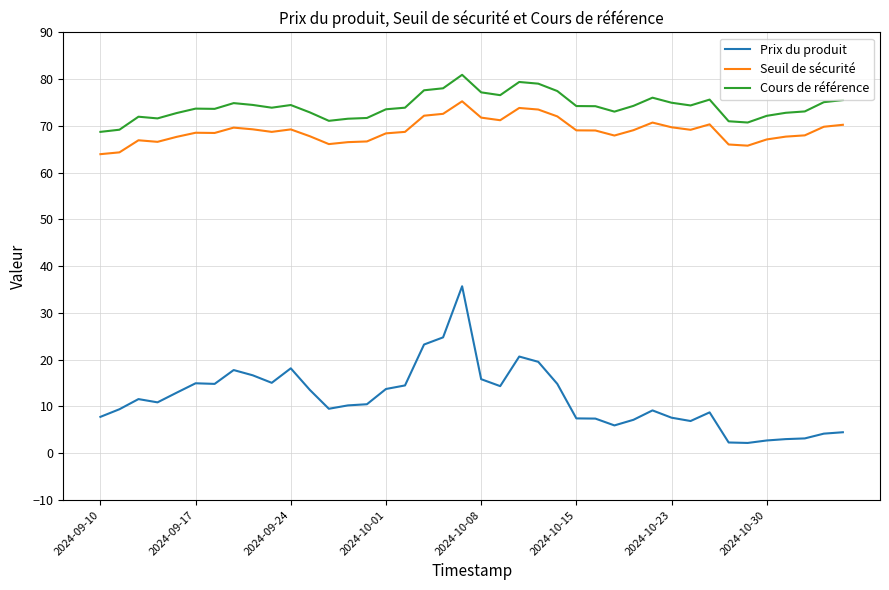

What is the difference between the maximum and minimum values in the Cours de référence series?

12.2